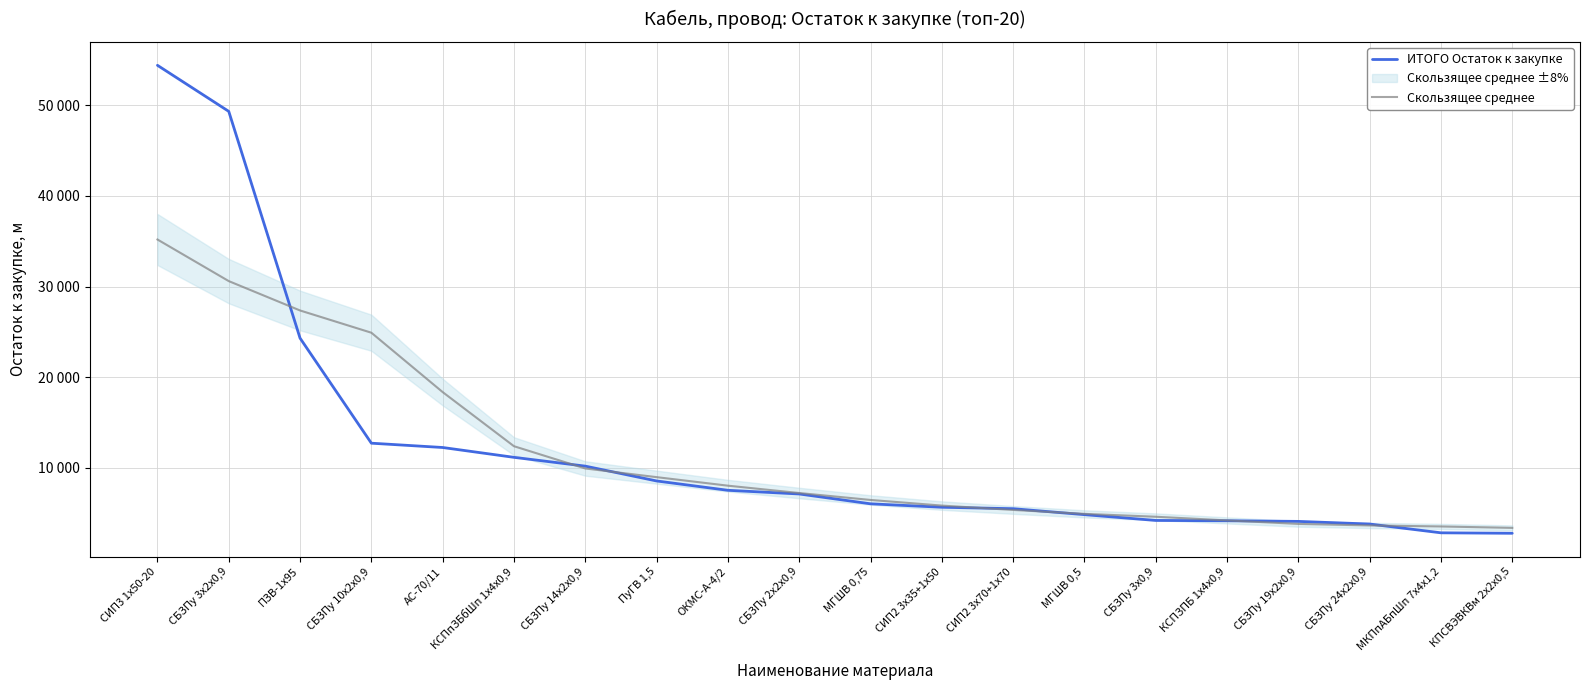

True or false: Скользящее среднее and ИТОГО Остаток к закупке cross at least once.

True